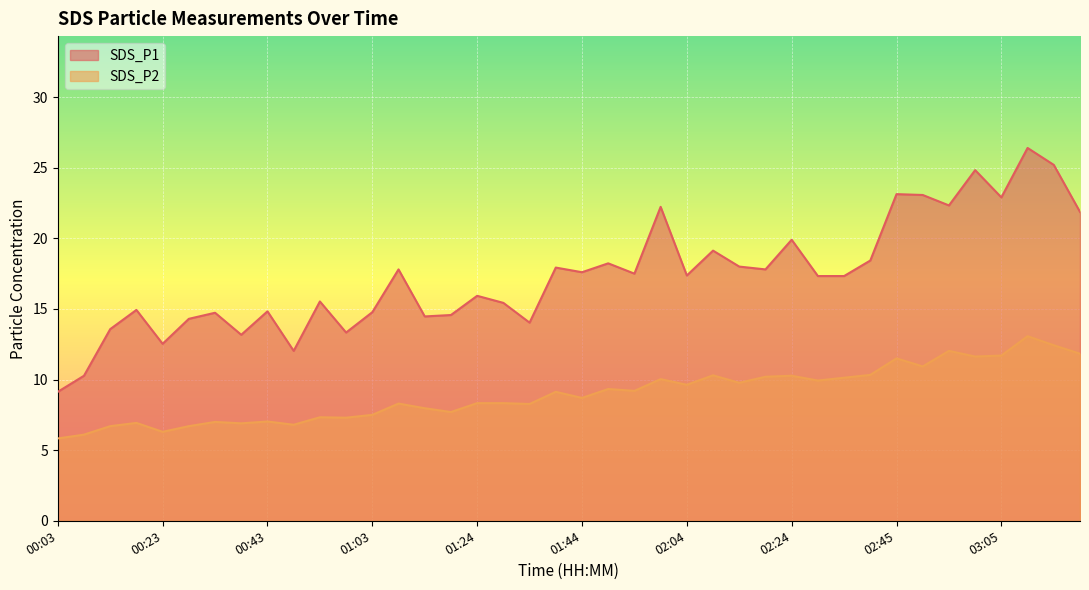

True or false: SDS_P1 and SDS_P2 intersect in this chart.

False